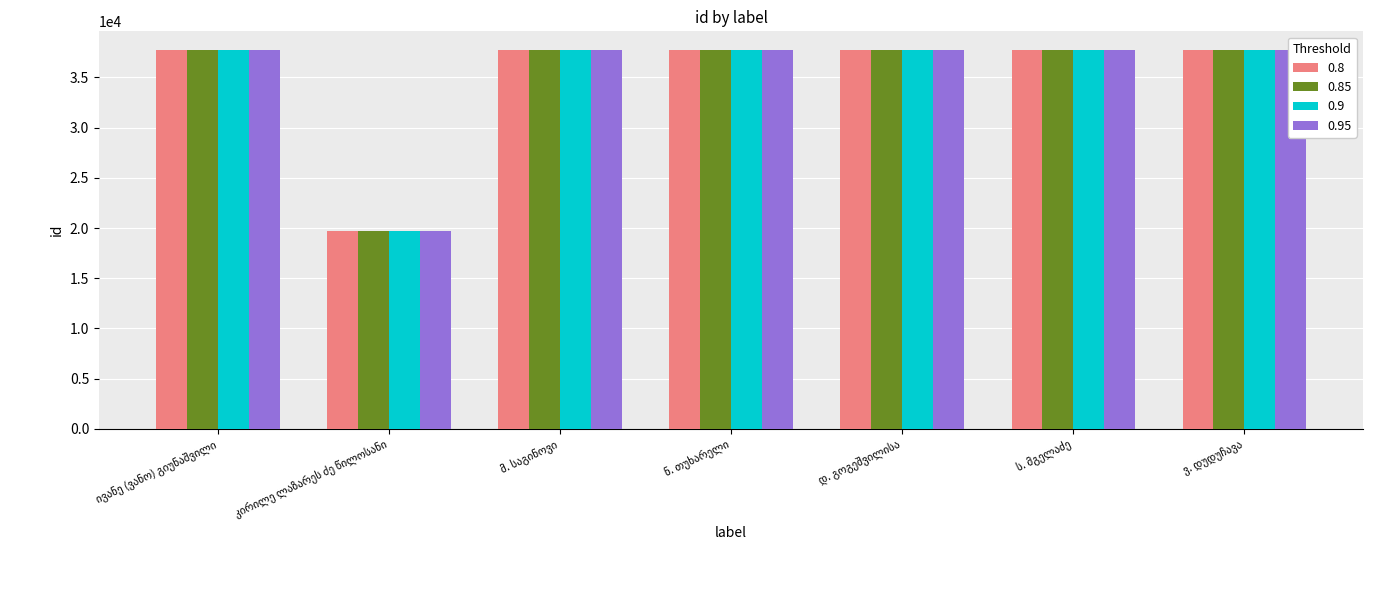

What are all the series names shown in the legend?

0.8, 0.85, 0.9, 0.95